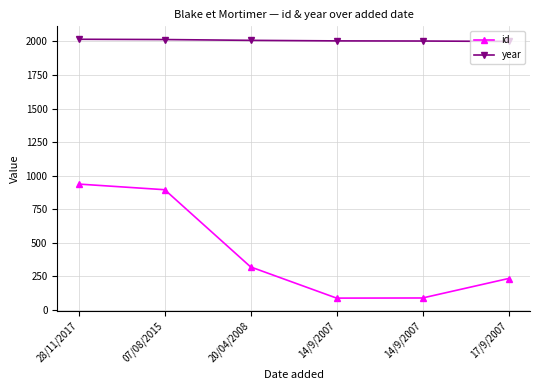

How many lines are shown in the chart?

2